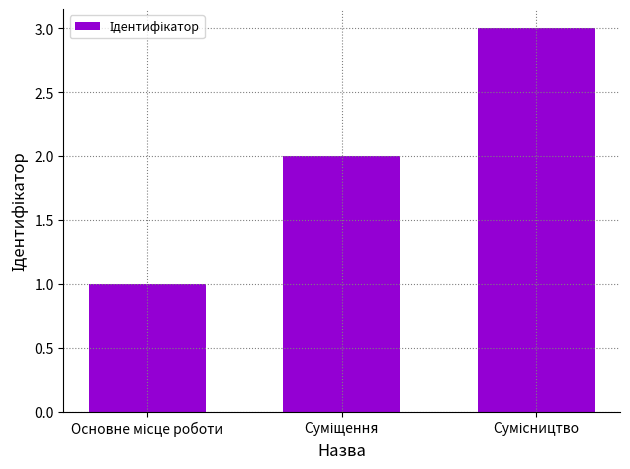

What is the maximum value shown in the chart?

3